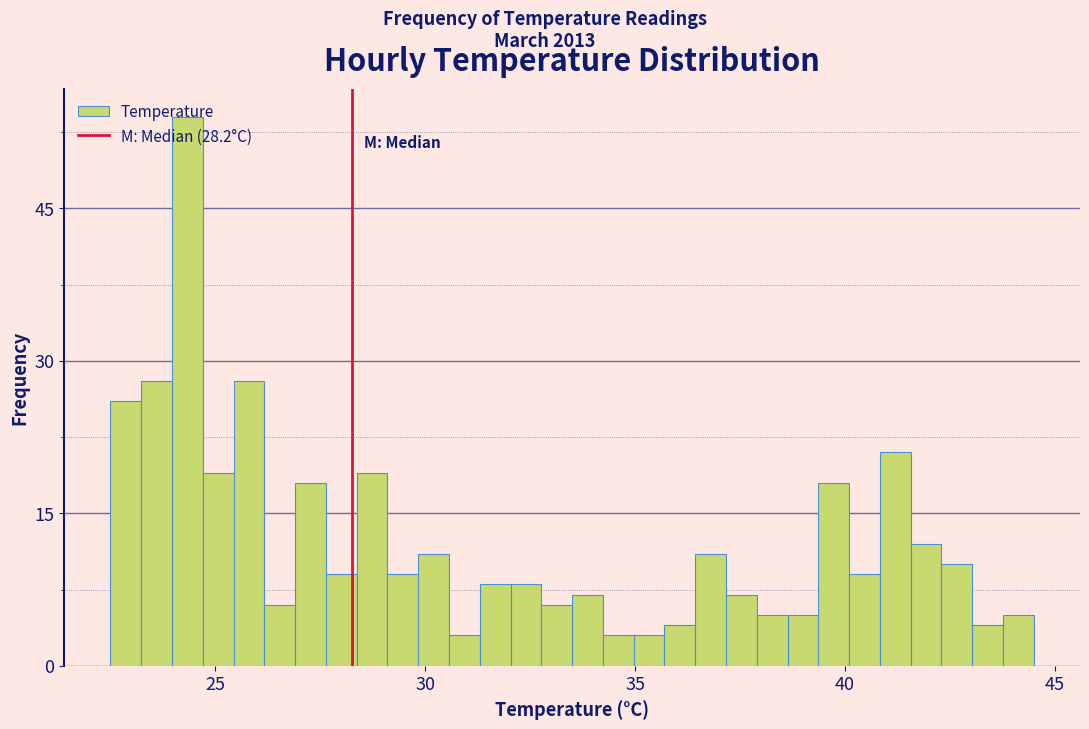

Around what value on the x-axis is the tallest bar? Give the approximate position of its centre, as read against the axis.

24.5